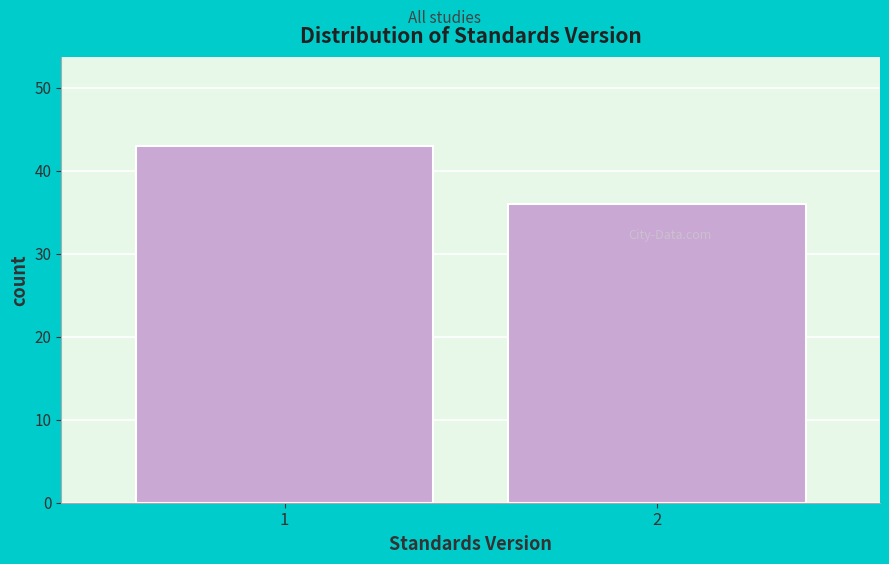

Reading left to right, what are all the values shown in this chart?

1=43	2=36